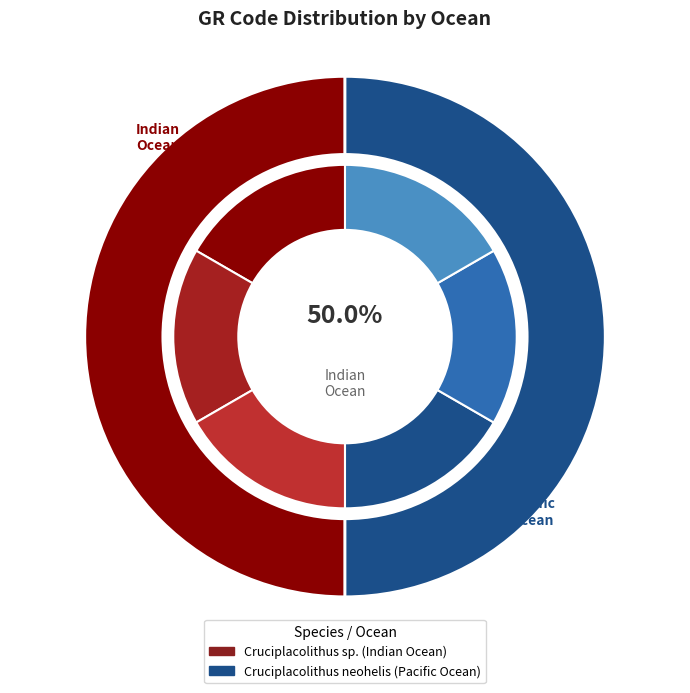

Count the number of slices in the pie.

6